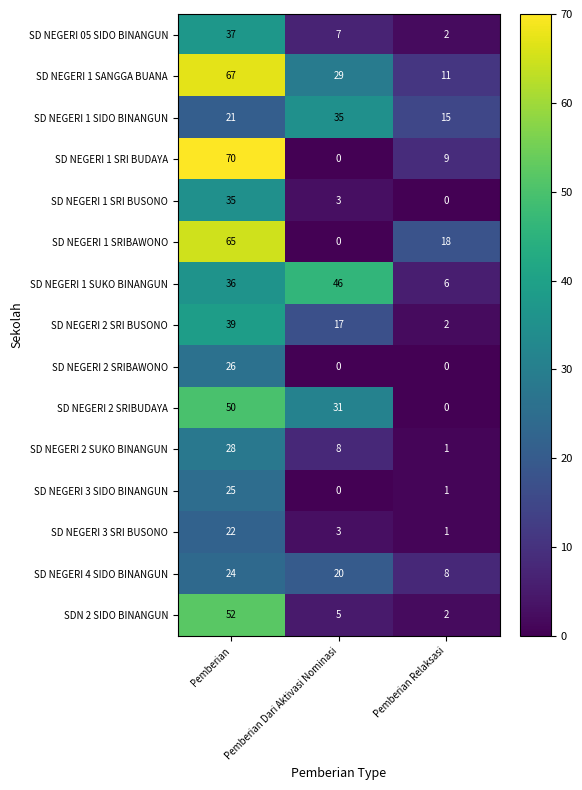

Between Pemberian and Pemberian Relaksasi, which series saw the biggest shift?

SD NEGERI 1 SRI BUDAYA